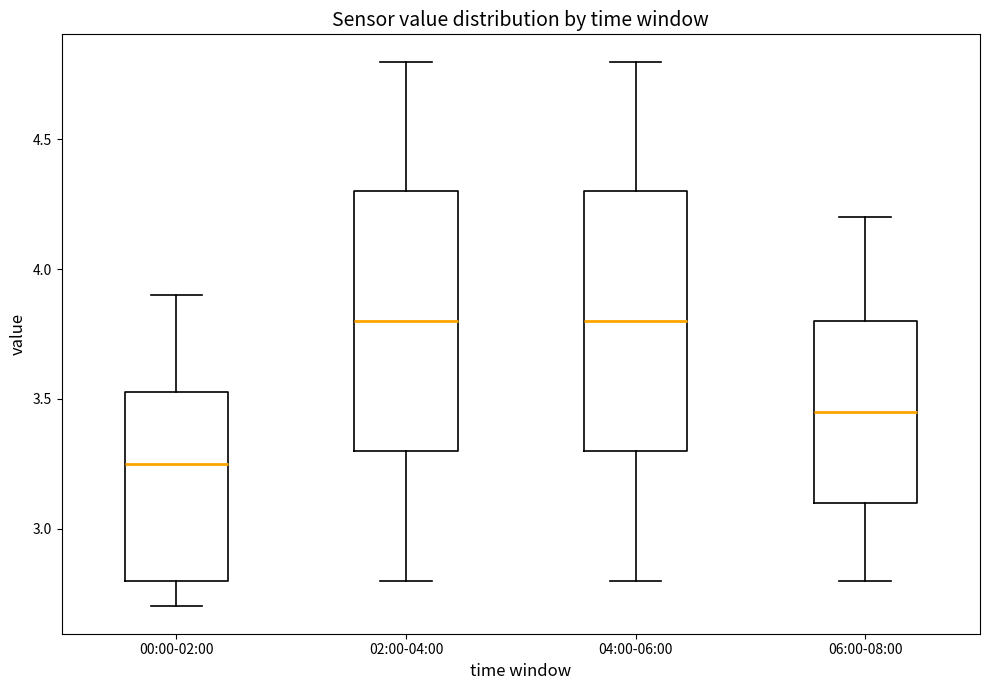

Where does the median line of the box for 02:00-04:00 sit on the y-axis? The values are not printed on the chart, so give them approximately, as read against the axis.

3.80